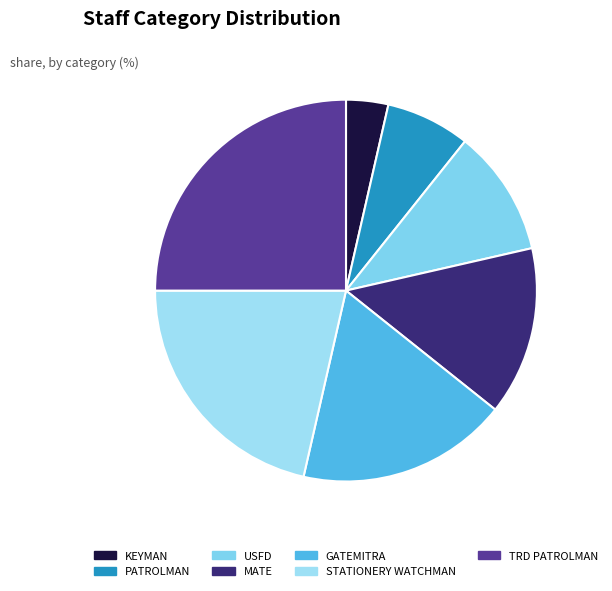

What is the smallest slice in the pie chart?

KEYMAN